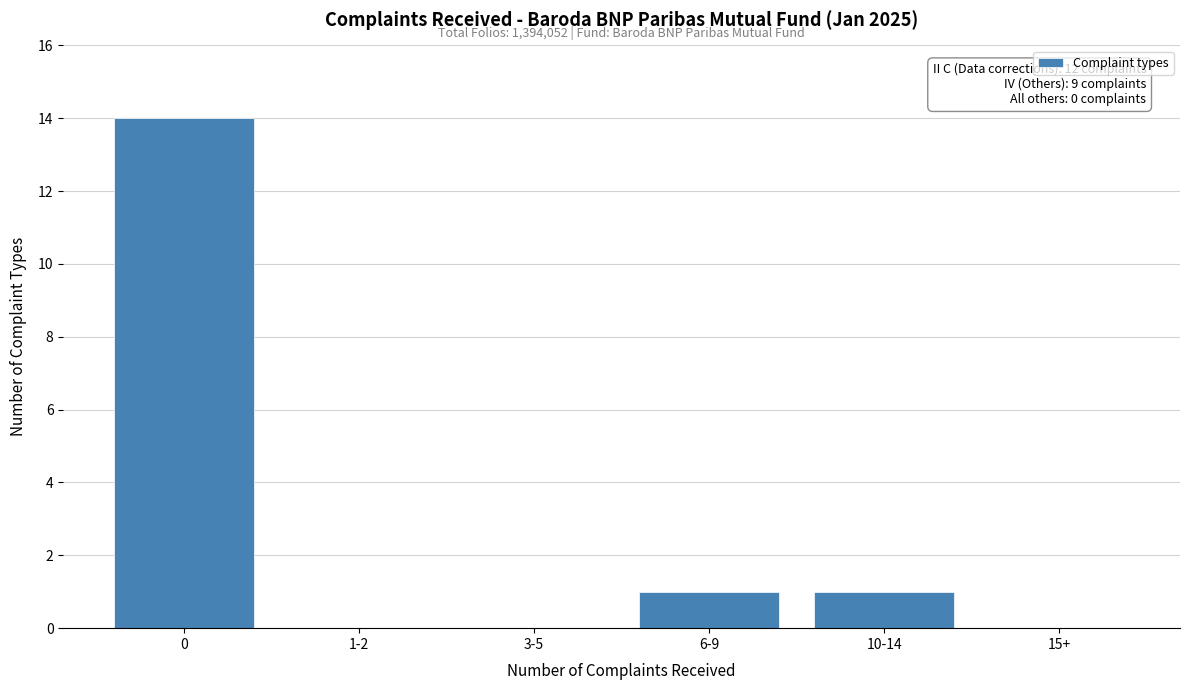

Reading right to left, what are all the values shown in this chart?

15+=0	10-14=1	6-9=1	3-5=0	1-2=0	0=14